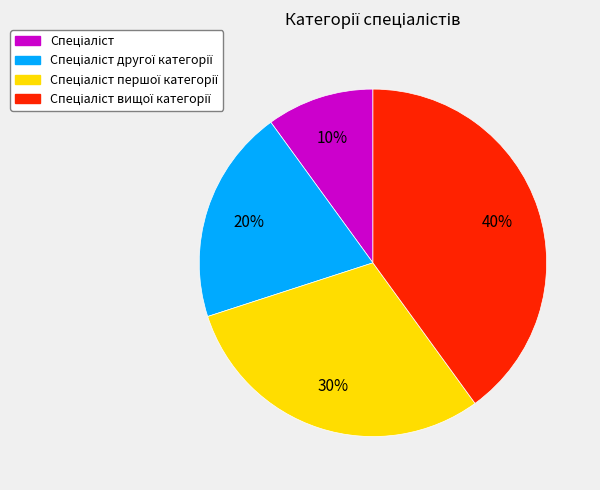

Is there any slice that represents more than half of the pie?

No